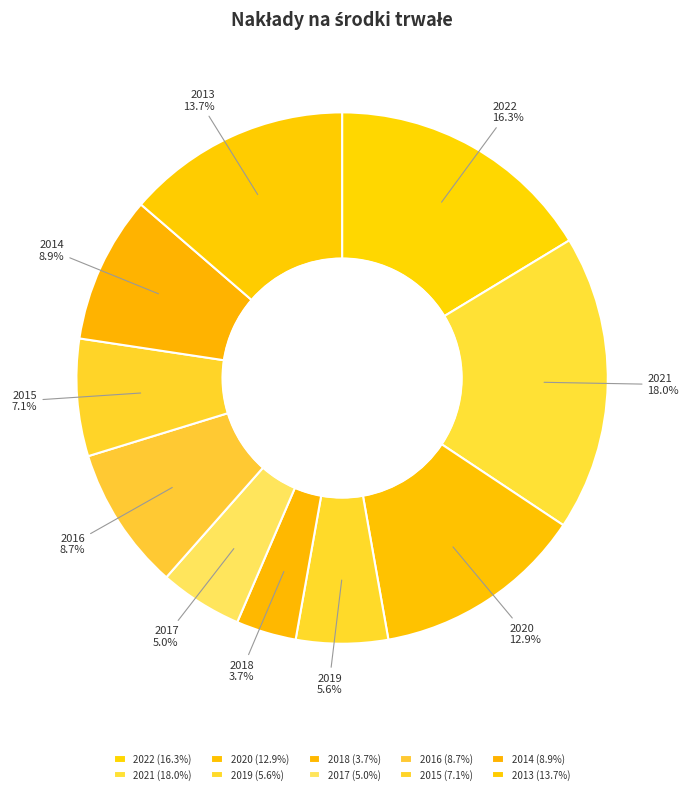

How many slices are in this pie chart?

10